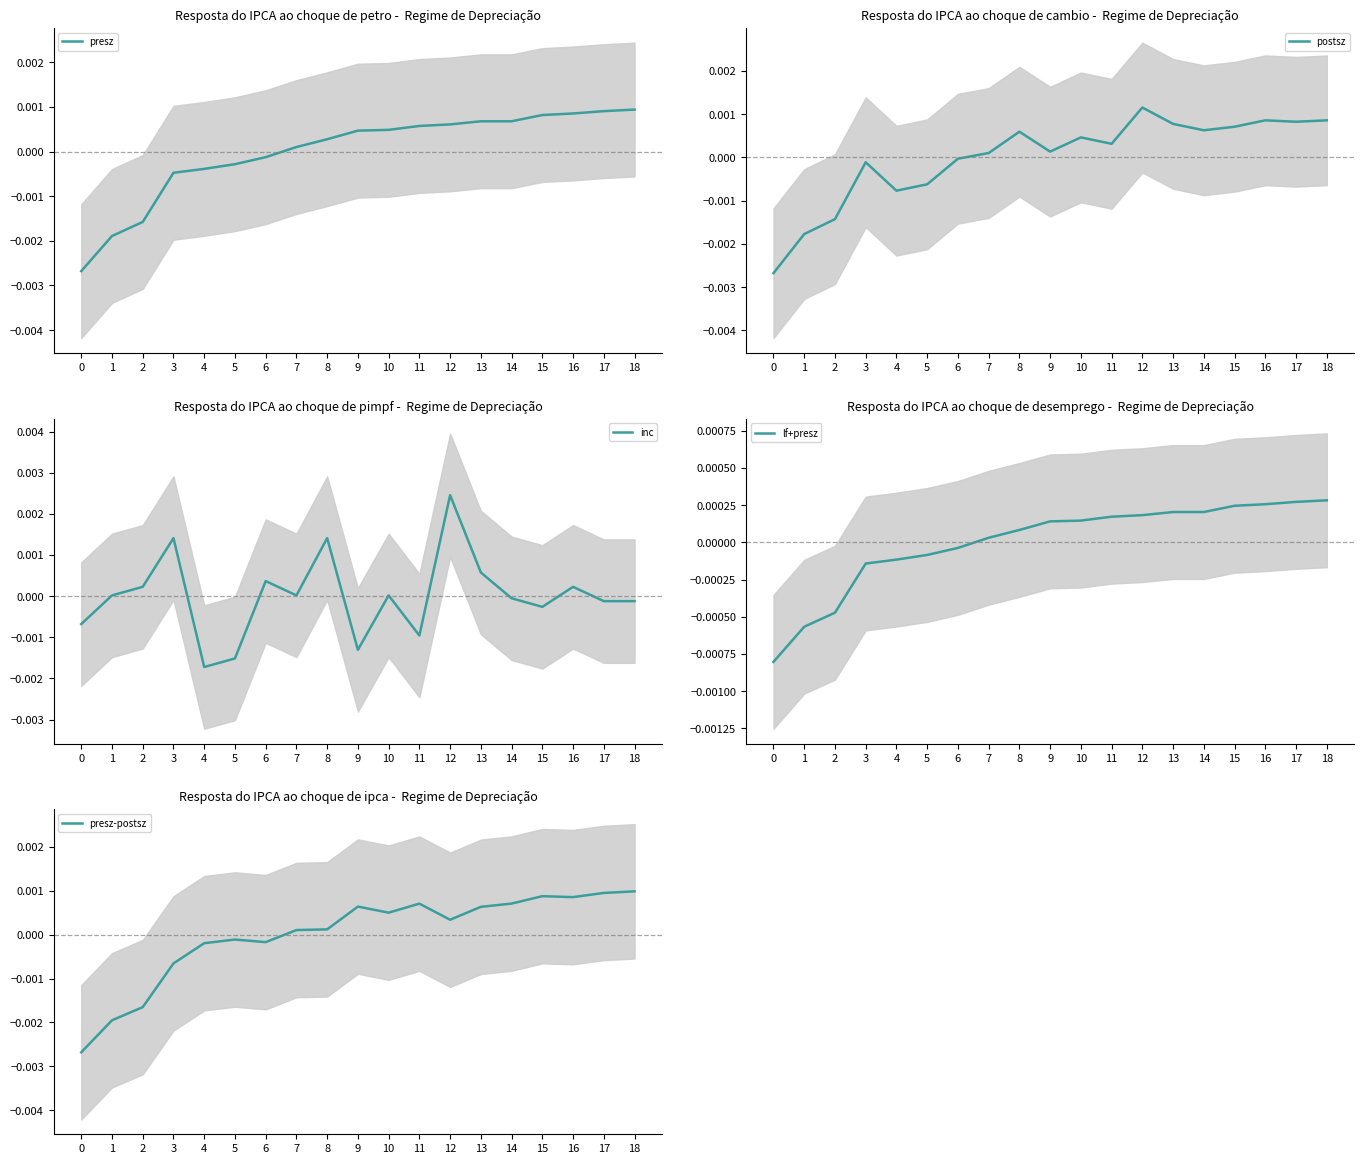

True or false: postsz and lf+presz intersect in this chart.

True